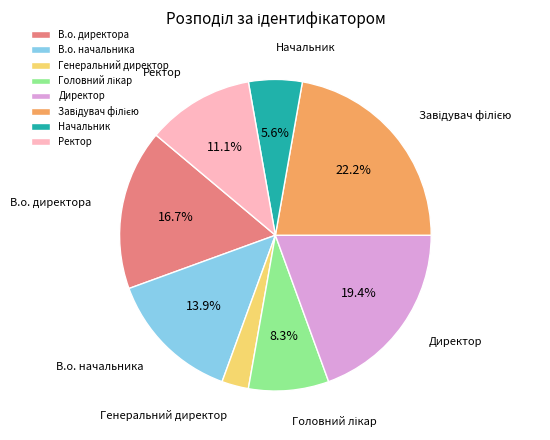

To the nearest percent, what percentage of the pie is Ректор?

11%